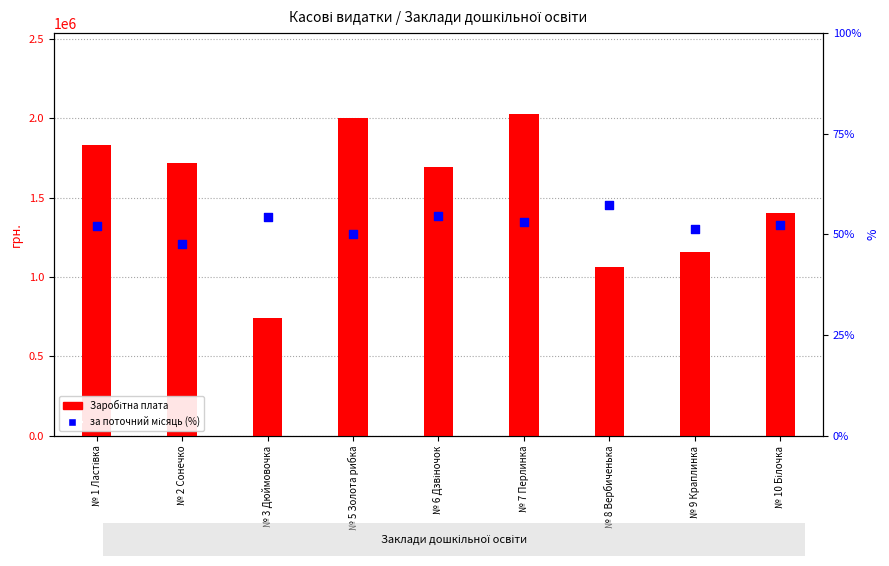

Which series has the largest Y range (max minus min)?

Заробітна плата